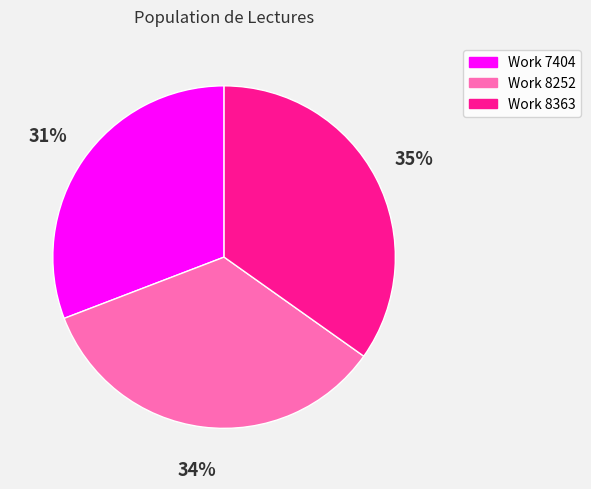

Is the sum of Work 8252 and Work 7404 greater than half?

Yes